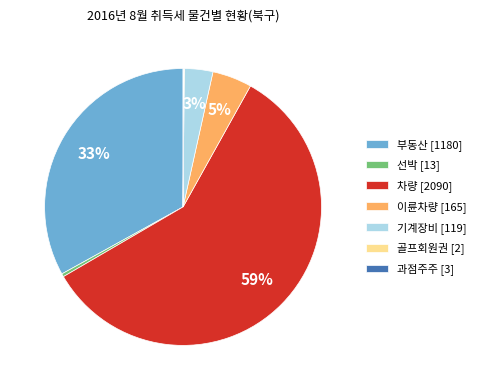

Between 이륜차량 [165] and 차량 [2090], which is larger?

차량 [2090]